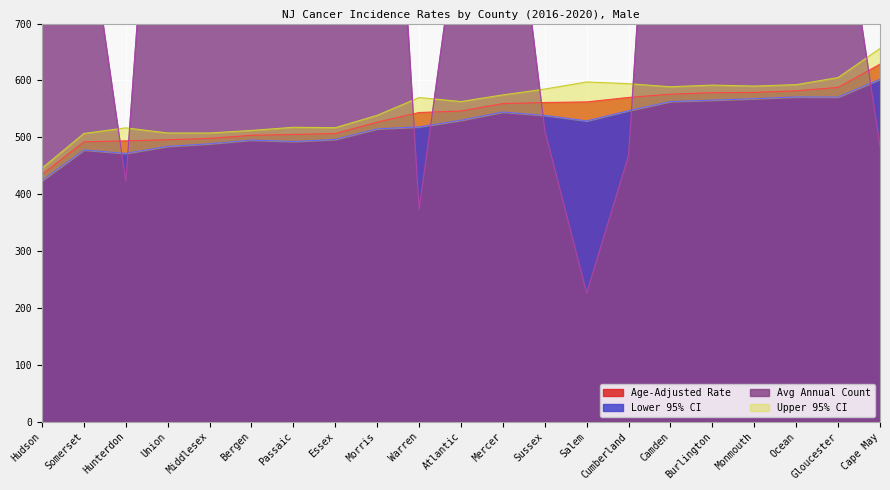

Is the value of Avg Annual Count at Essex greater than the value of Age-Adjusted Rate at Atlantic?

Yes